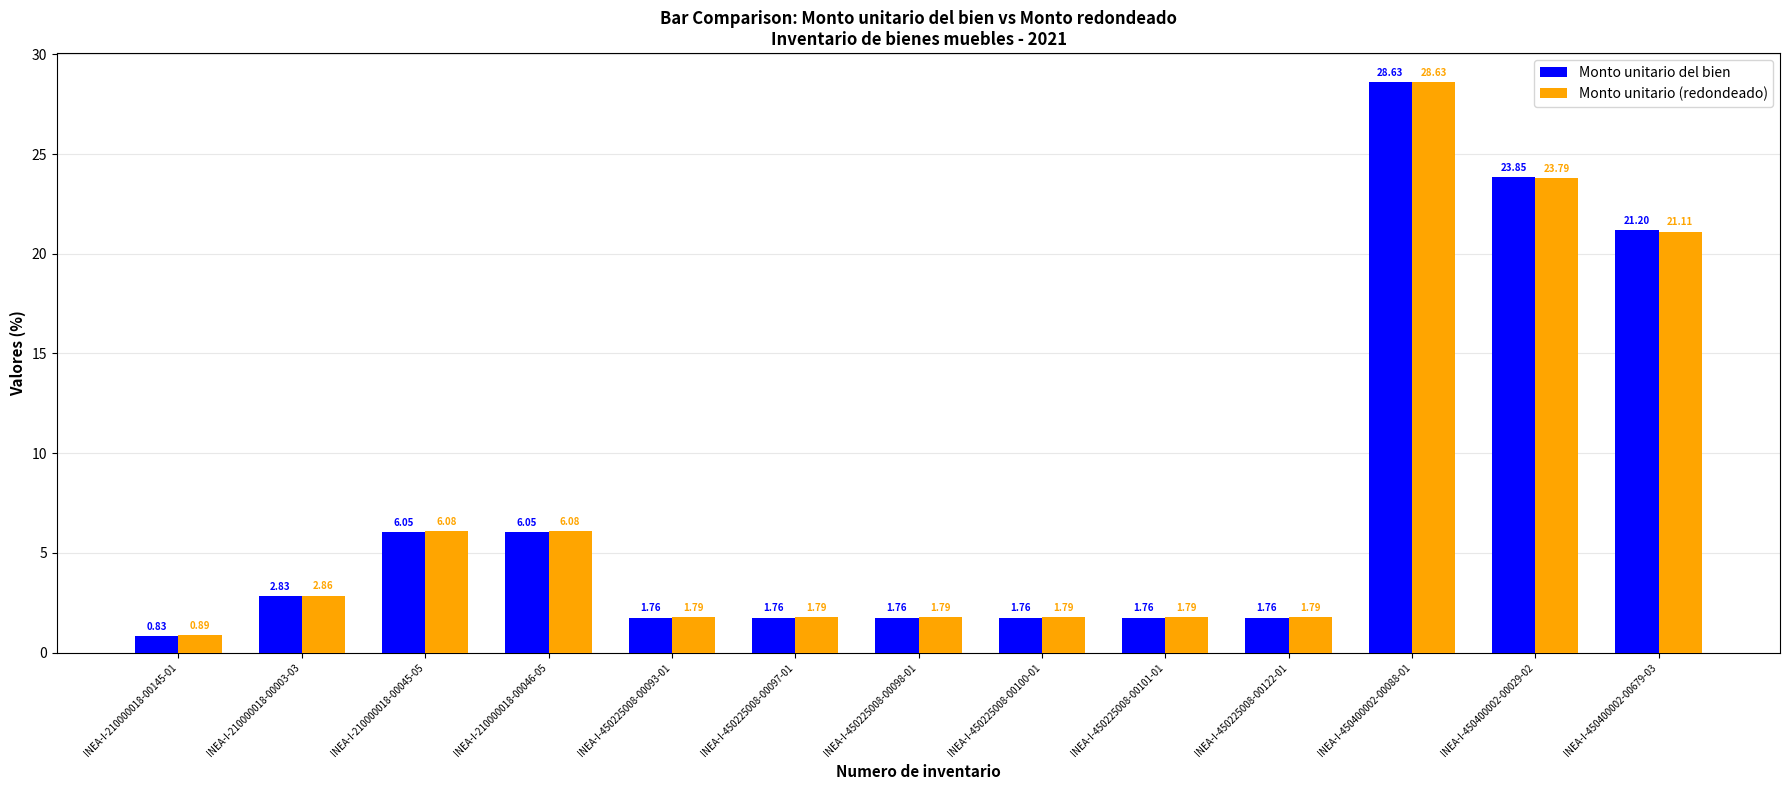

Rank the series by their average value, from lowest to highest.

Monto unitario del bien, Monto unitario (redondeado)